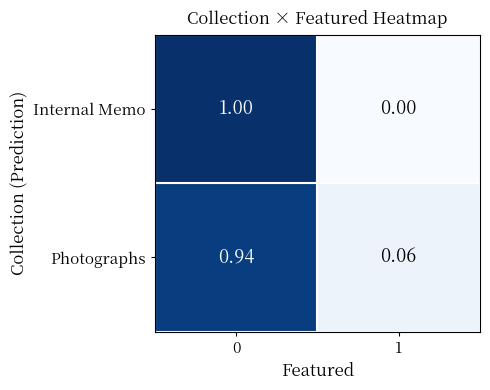

Which series has the widest spread of values?

Internal Memo